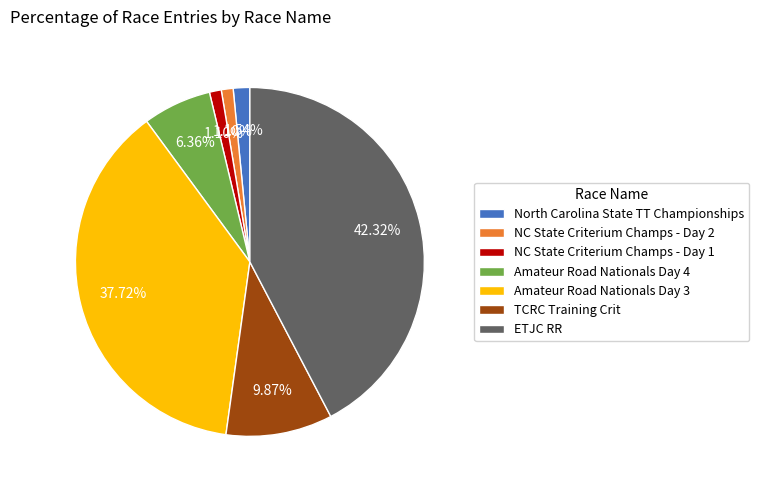

Combined, do Amateur Road Nationals Day 3 and NC State Criterium Champs - Day 1 account for over 50%?

No